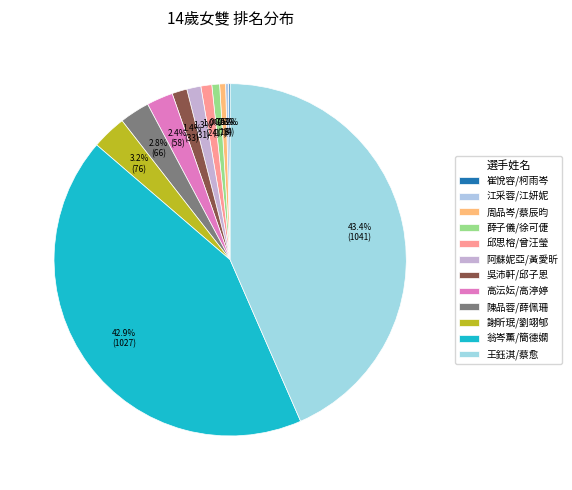

To the nearest percent, what is the combined percentage of 吳沛軒/邱子恩 and 高沄妘/高渟婷?

4%